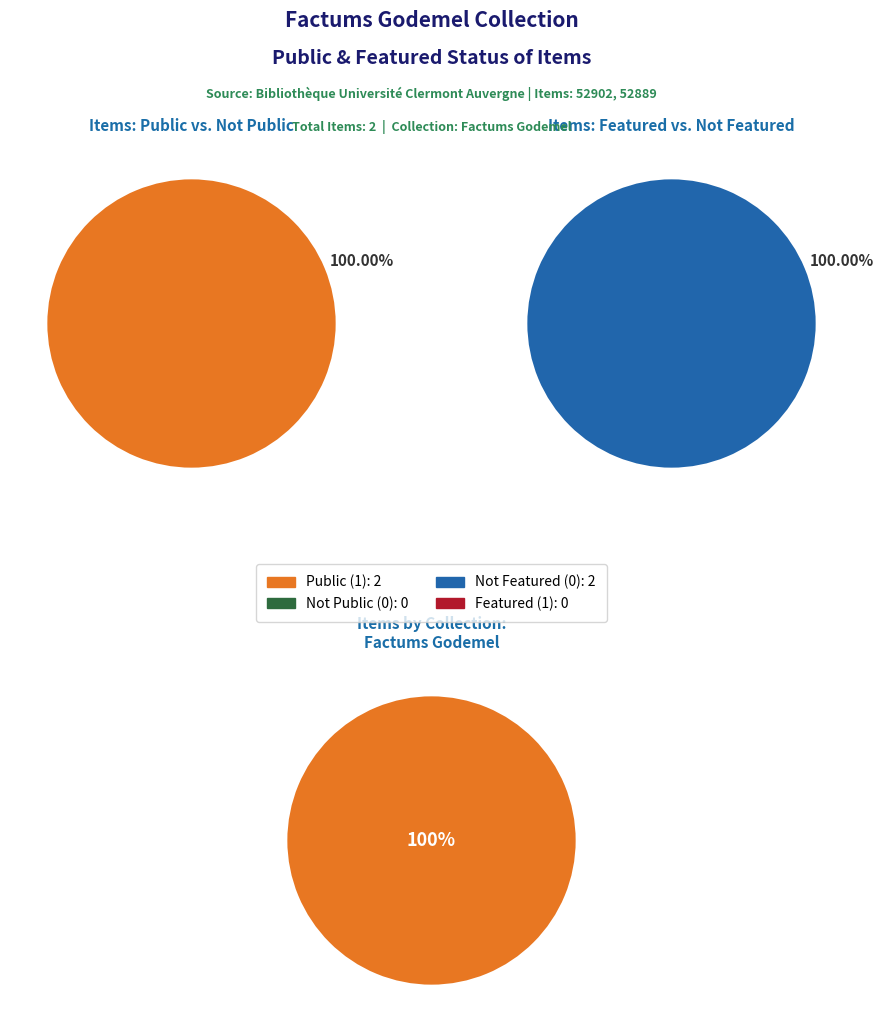

What percentage do 52902 and 52889 together represent?

100.0%